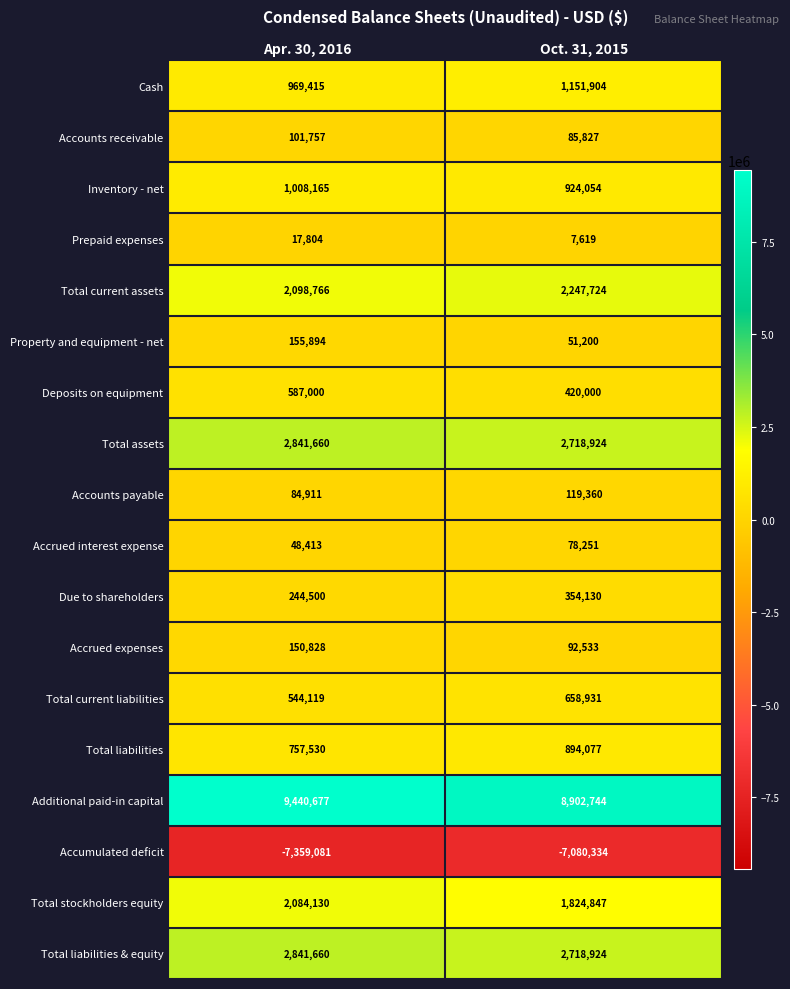

What is the sum of all Deposits on equipment values?

1007000